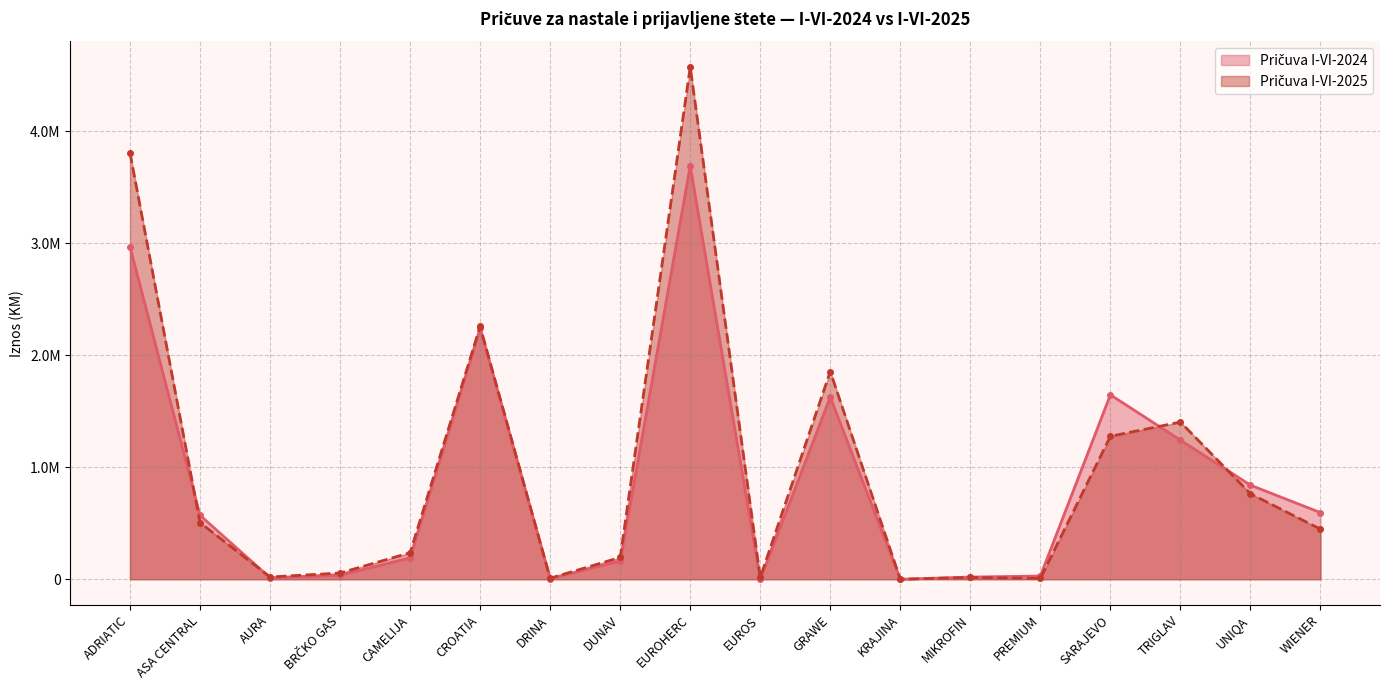

Where do Pričuva I-VI-2024 and Pričuva I-VI-2025 first cross each other?

ADRIATIC and ASA CENTRAL